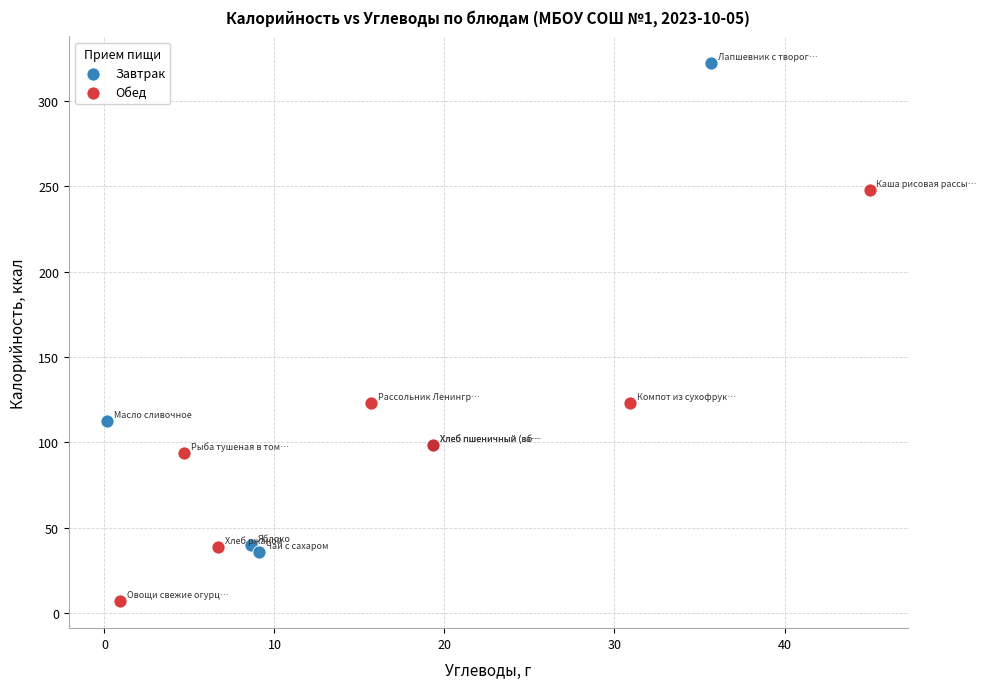

Which series contains the highest Y value?

Завтрак